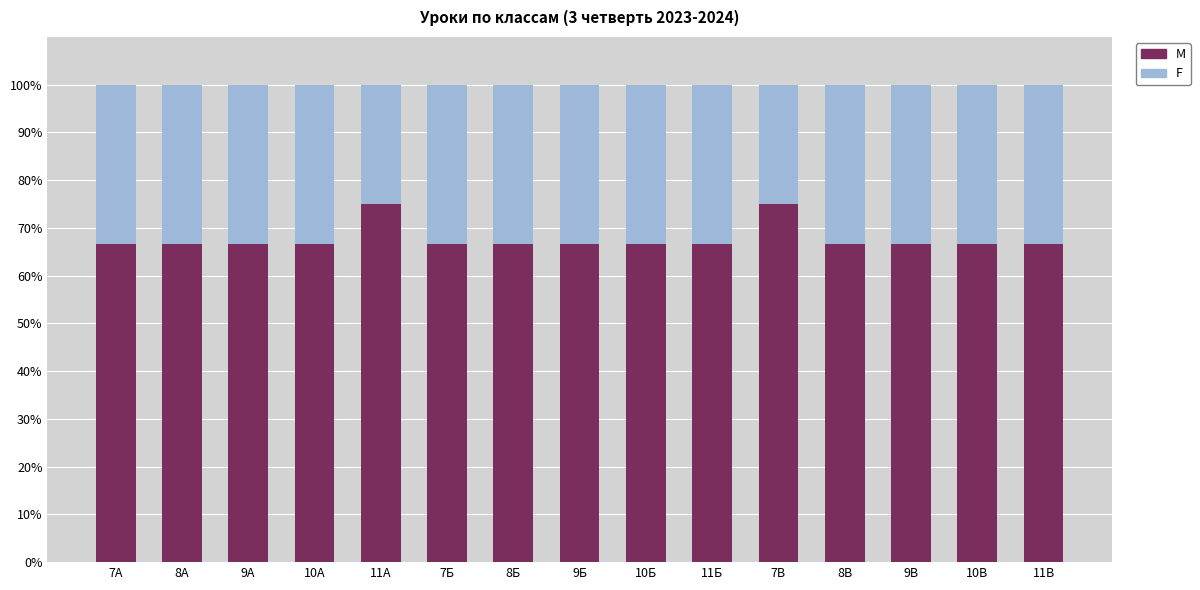

True or false: M has a value of 92.8 at 11Б.

False